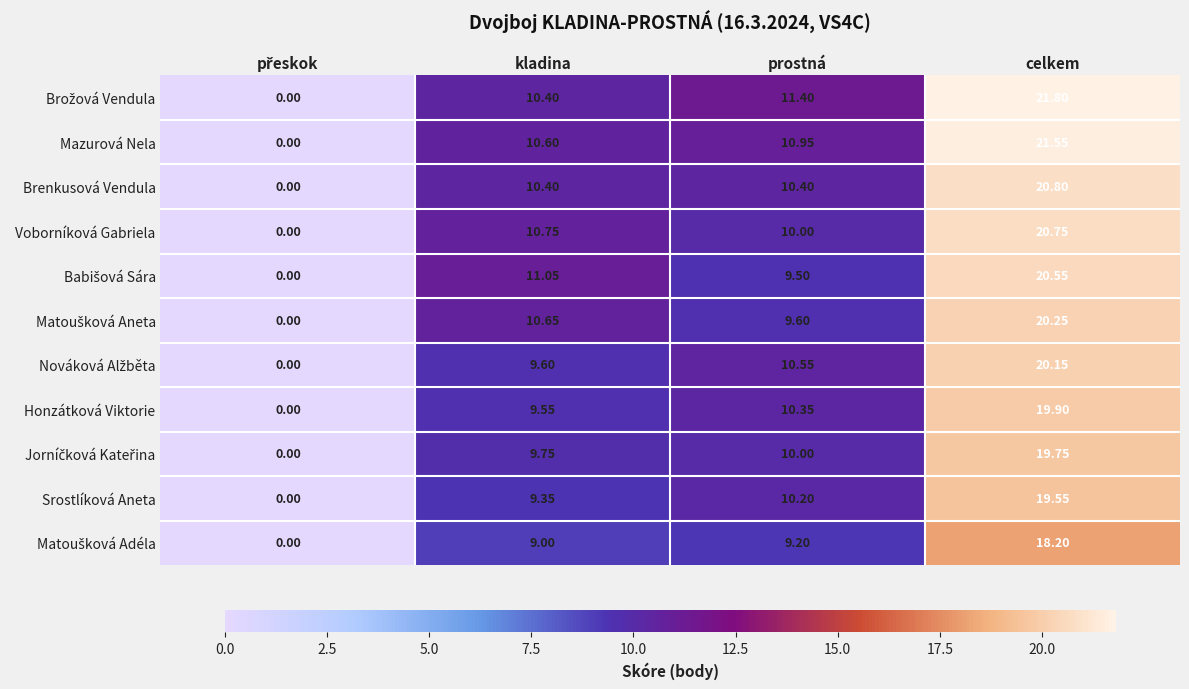

At which category is the sum across all series the highest?

celkem